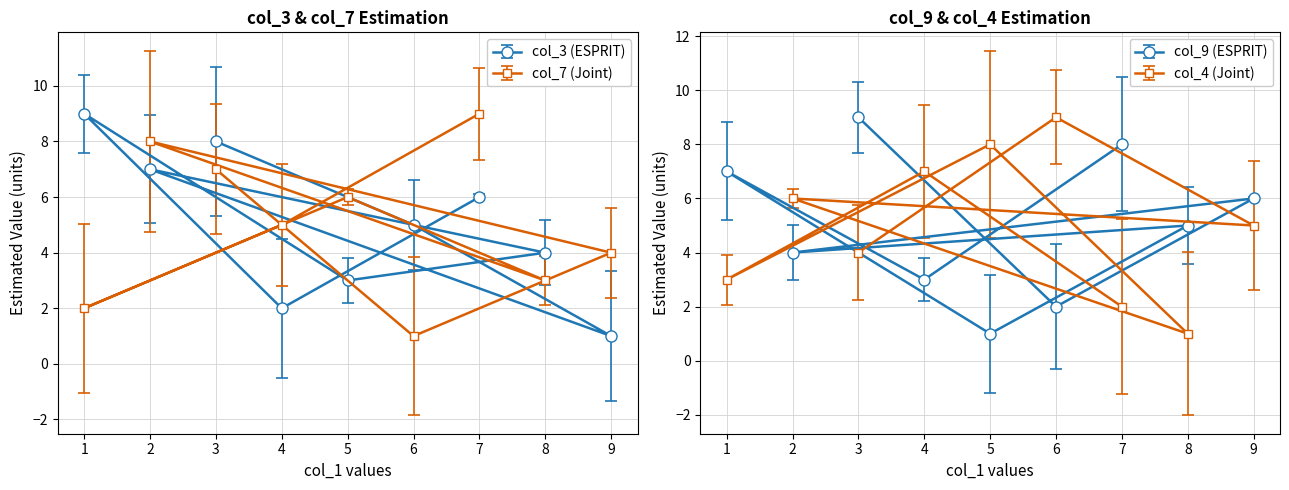

True or false: col_4 has a value of 2 at 8.

False